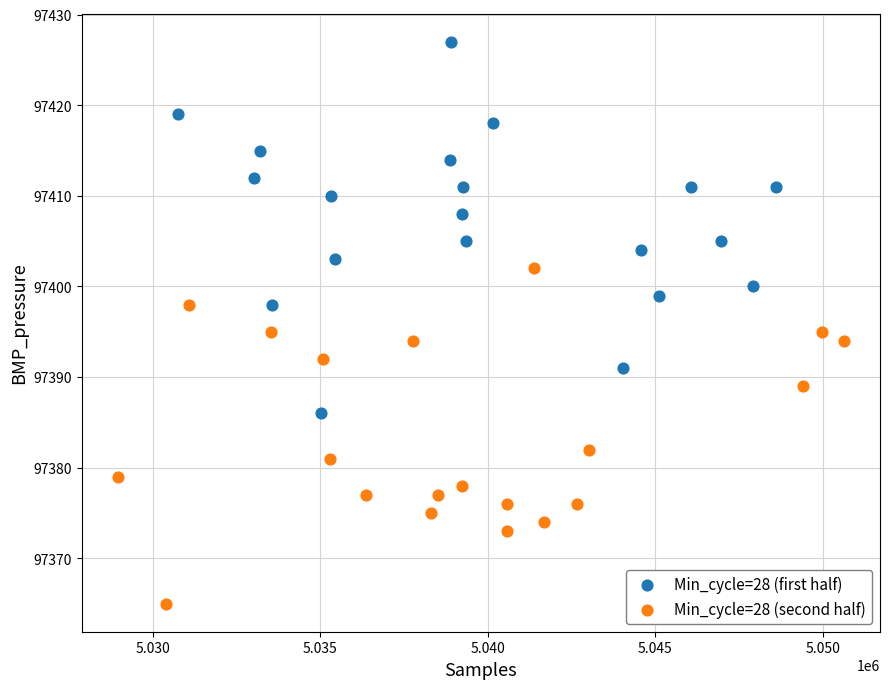

Which series has the widest spread of Y values?

Min_cycle=28 (first half)